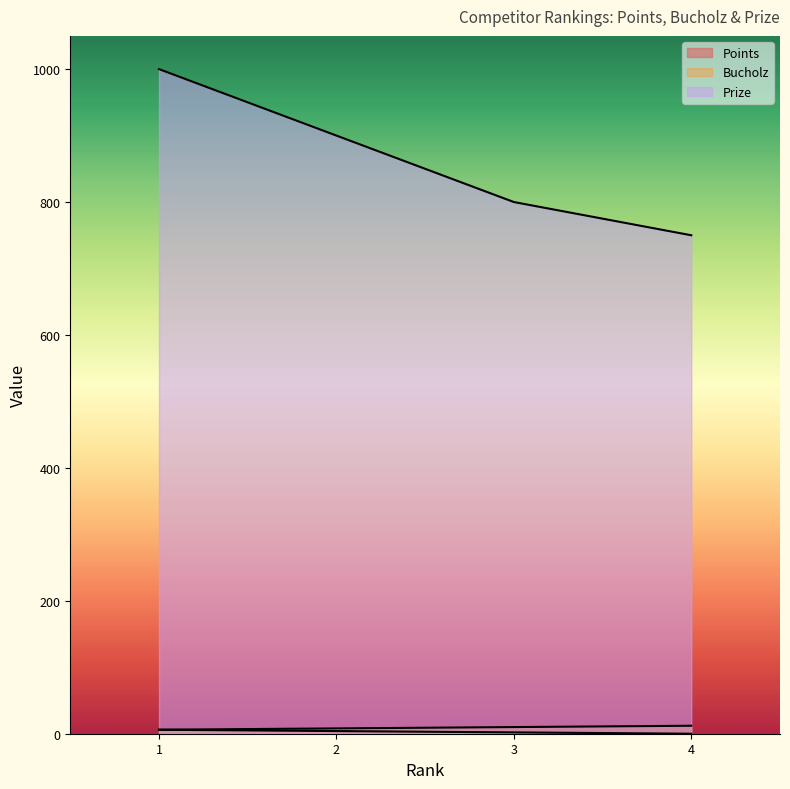

What is the difference between the maximum and second lowest values in the Points series?

4